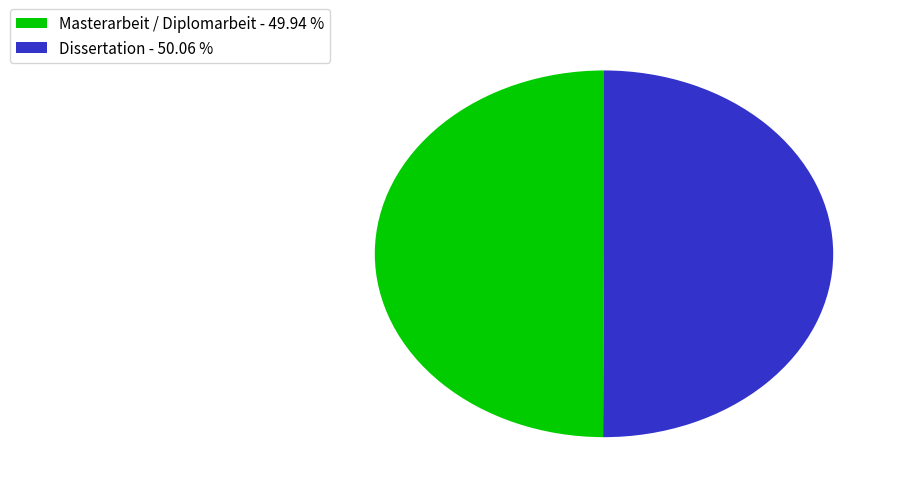

Is the sum of Masterarbeit / Diplomarbeit - 49.94 % and Dissertation - 50.06 % greater than half?

Yes